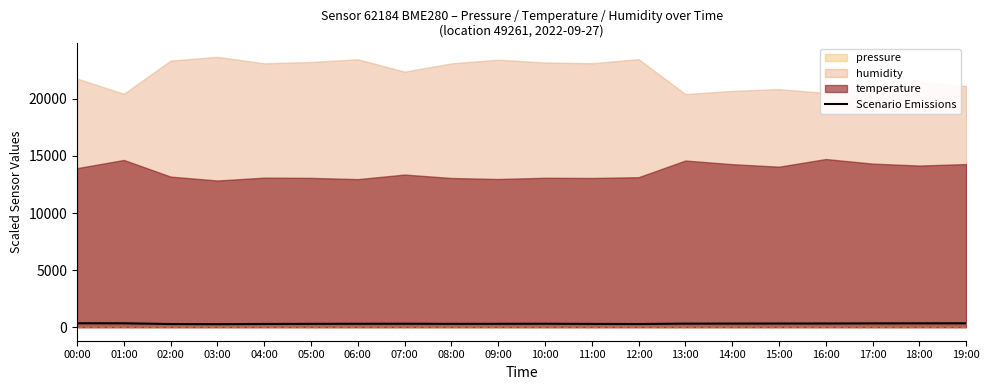

How many values are below 304?

9